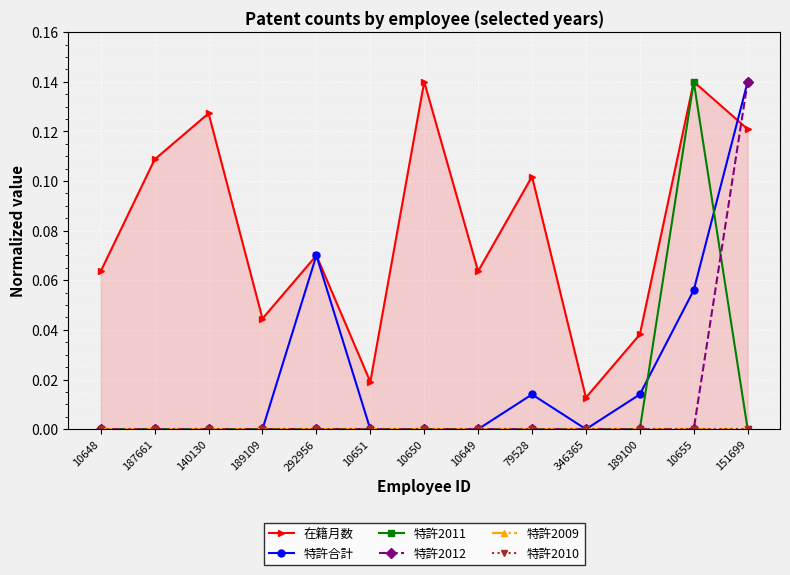

Which series changed the most between 10648 and 140130?

在籍月数